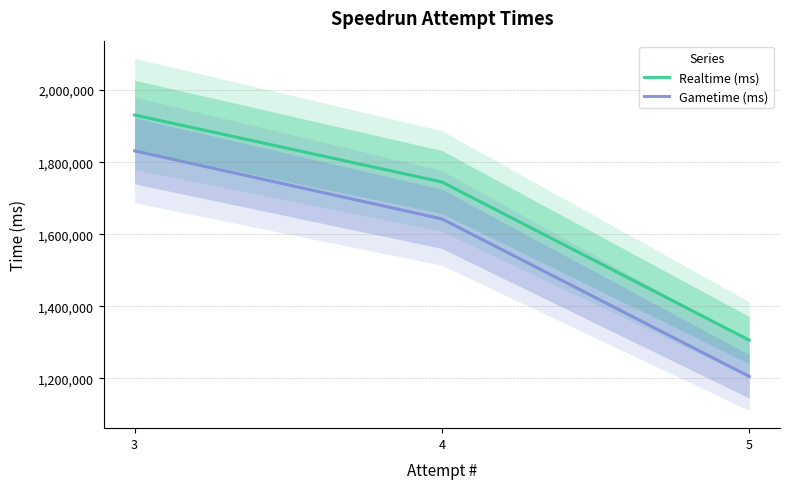

What is the difference between the maximum and minimum values in the Gametime (ms) series?

626080